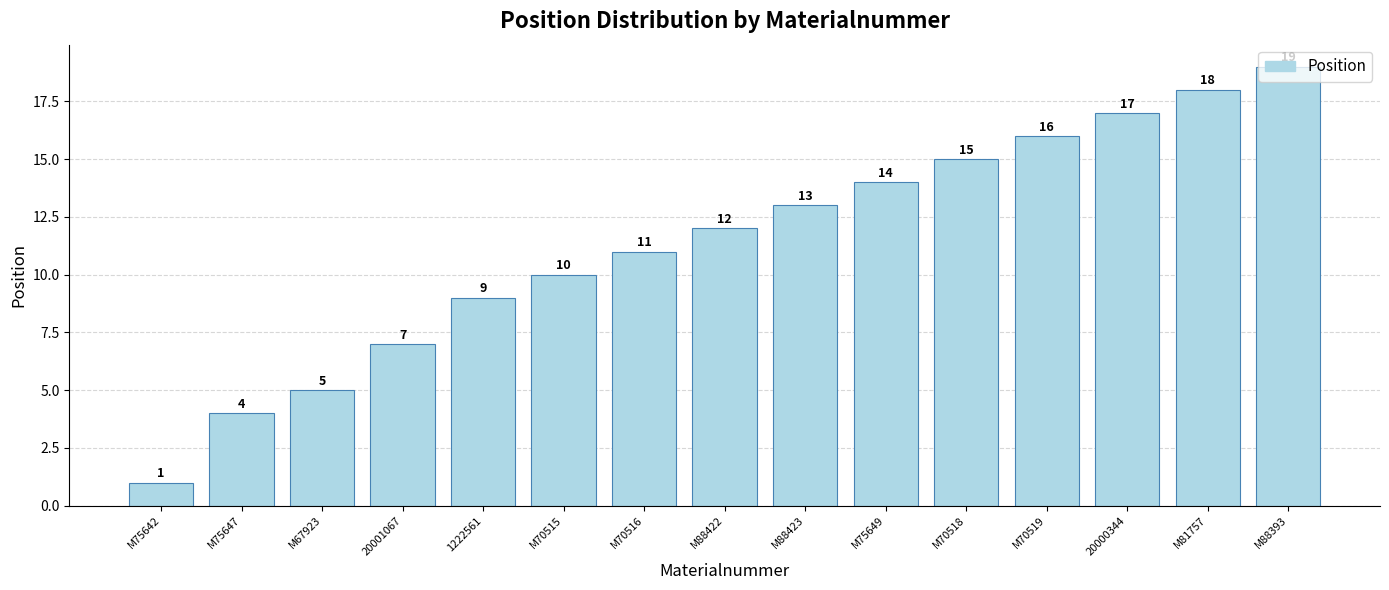

Reading right to left, transcribe all the data shown in this chart.

M88393=19	M81757=18	20000344=17	M70519=16	M70518=15	M75649=14	M88423=13	M88422=12	M70516=11	M70515=10	1222561=9	20001067=7	M67923=5	M75647=4	M75642=1